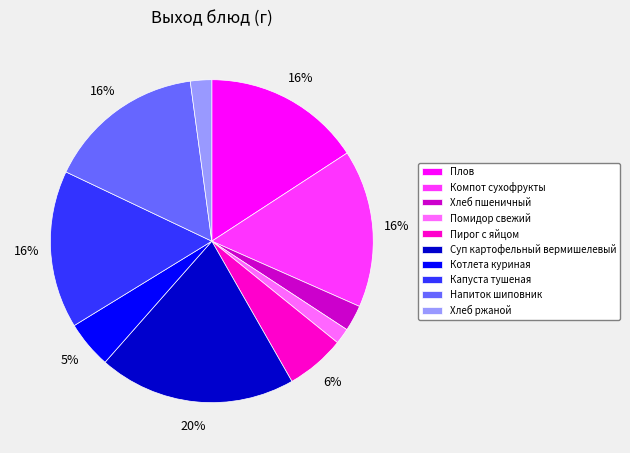

True or false: Хлеб ржаной accounts for 2% of the total.

True